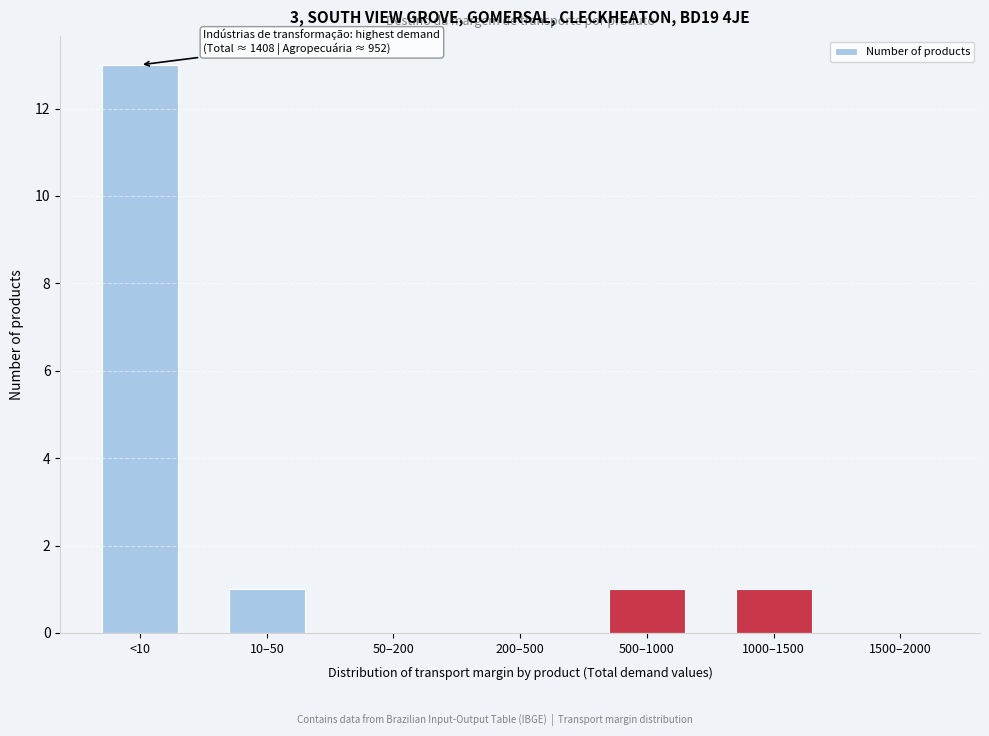

Reading left to right, transcribe all the data shown in this chart.

<10=13	10–50=1	50–200=0	200–500=0	500–1000=1	1000–1500=1	1500–2000=0